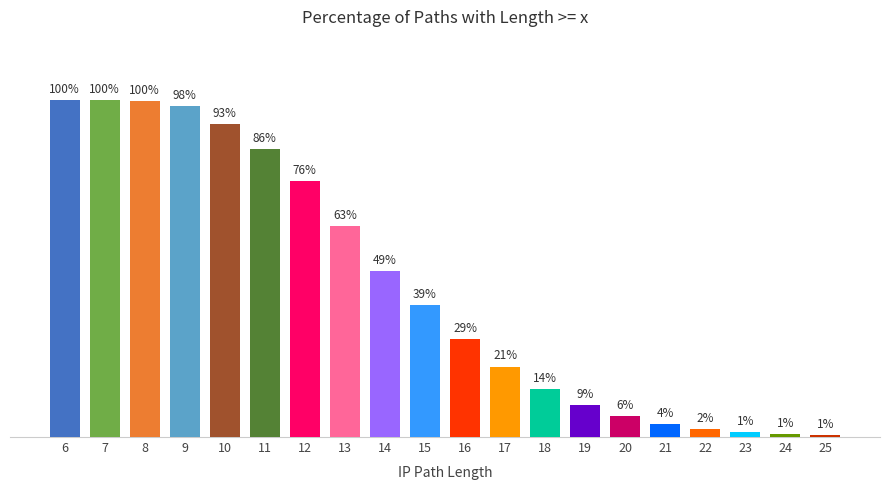

Rank the categories by value from highest to lowest.

6, 7, 8, 9, 10, 11, 12, 13, 14, 15, 16, 17, 18, 19, 20, 21, 22, 23, 24, 25